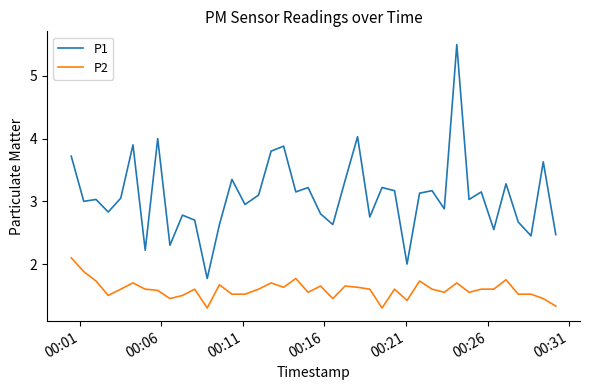

What are all the series names shown in the legend?

P1, P2